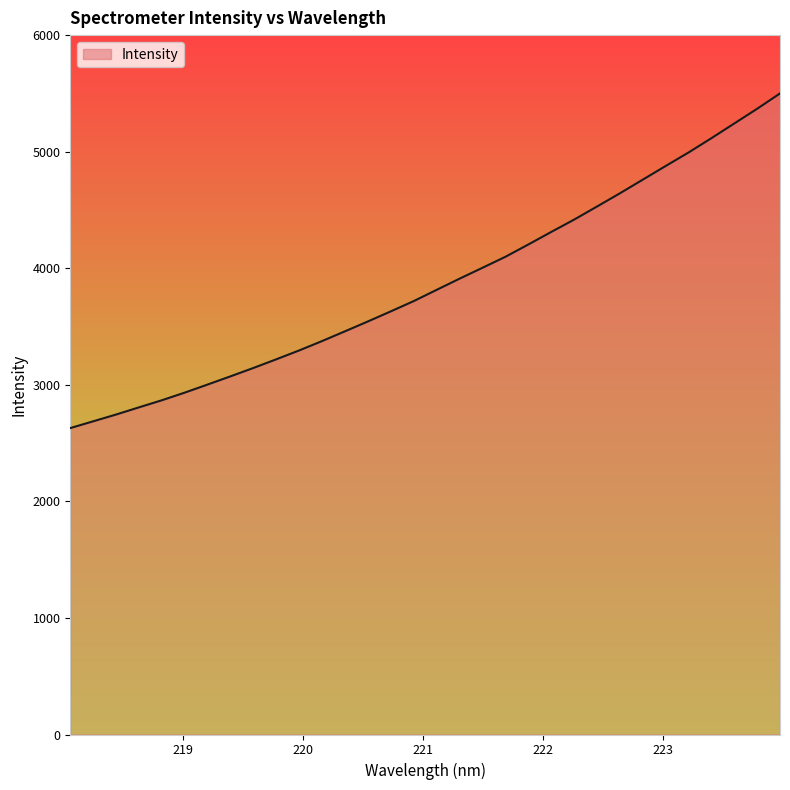

Does the chart have visible grid lines?

No